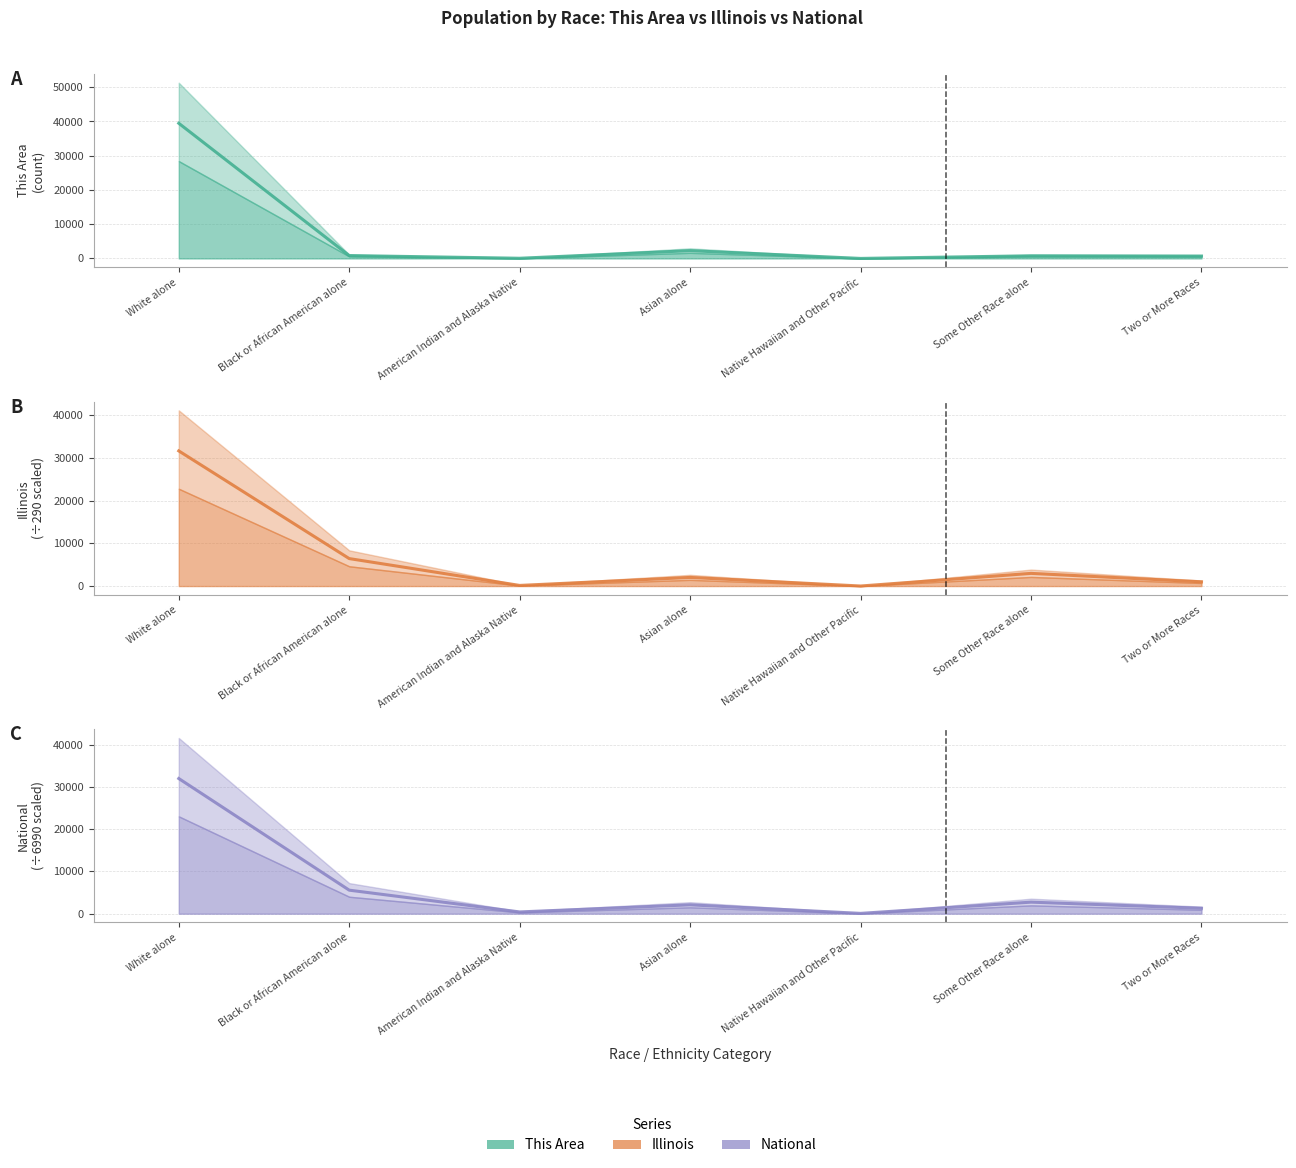

How many lines are shown in the chart?

3